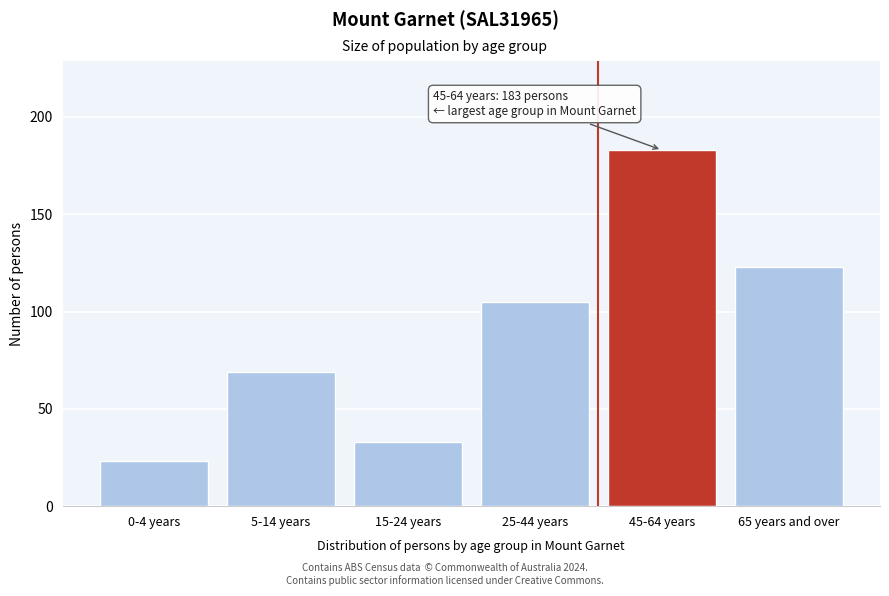

Reading left to right, list all the values displayed in this chart.

23	69	33	105	183	123